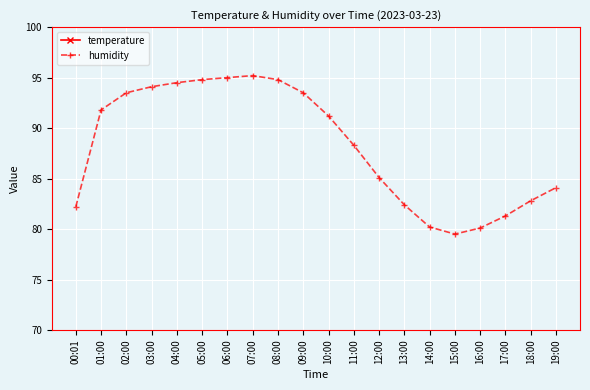

Which has a higher value, 04:00 or 09:00?

09:00